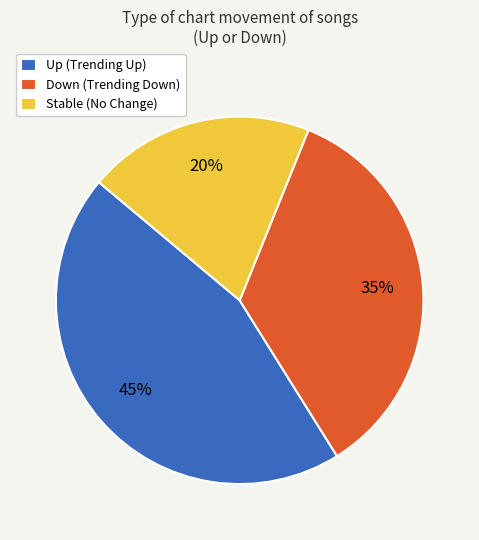

Does Down (Trending Down) represent more than half of the total?

No